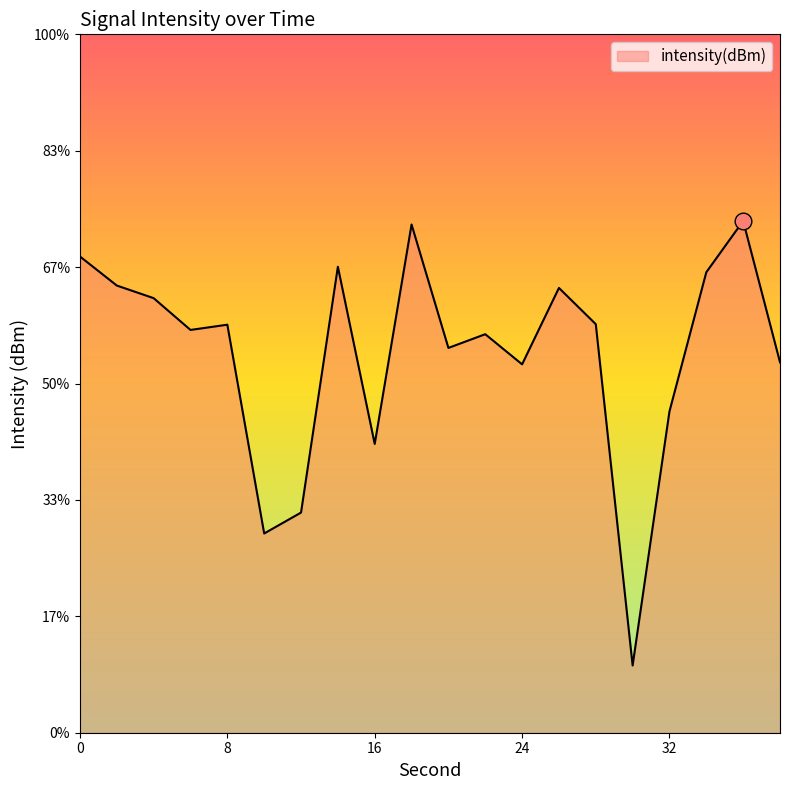

List the labels in order of value, smallest first.

30, 10, 12, 16, 32, 24, 38, 20, 22, 6, 8, 28, 4, 26, 2, 34, 14, 0, 18, 36